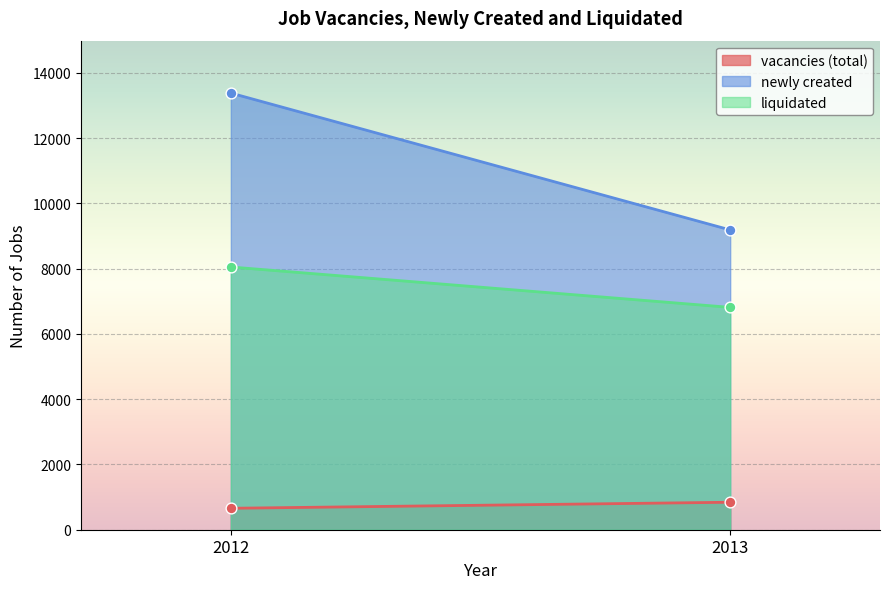

Which series contains the highest Y value?

newly created